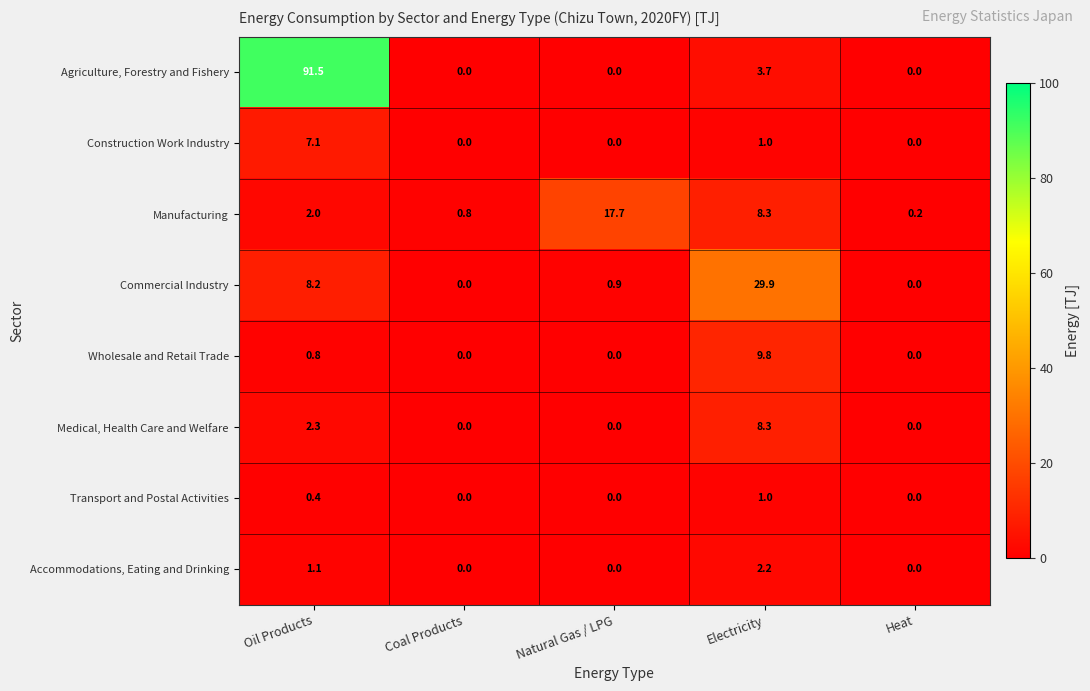

How many categories are shown in the chart?

5